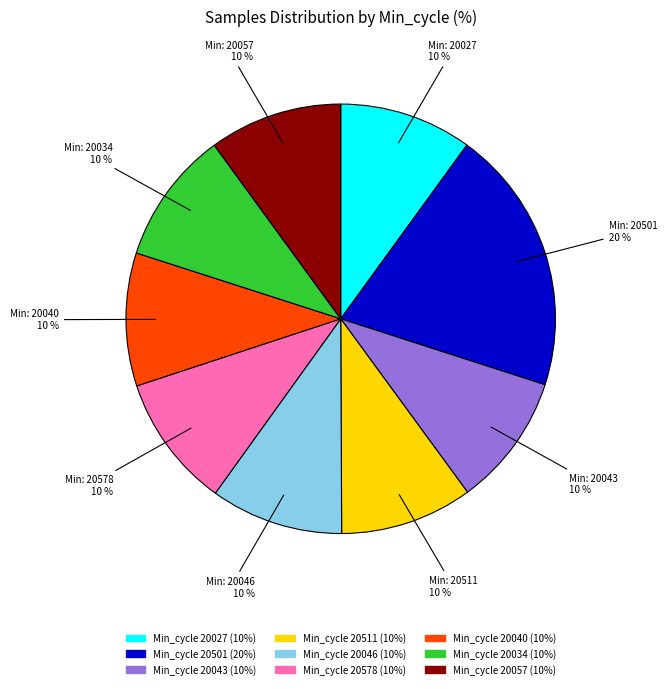

Count the number of slices in the pie.

9